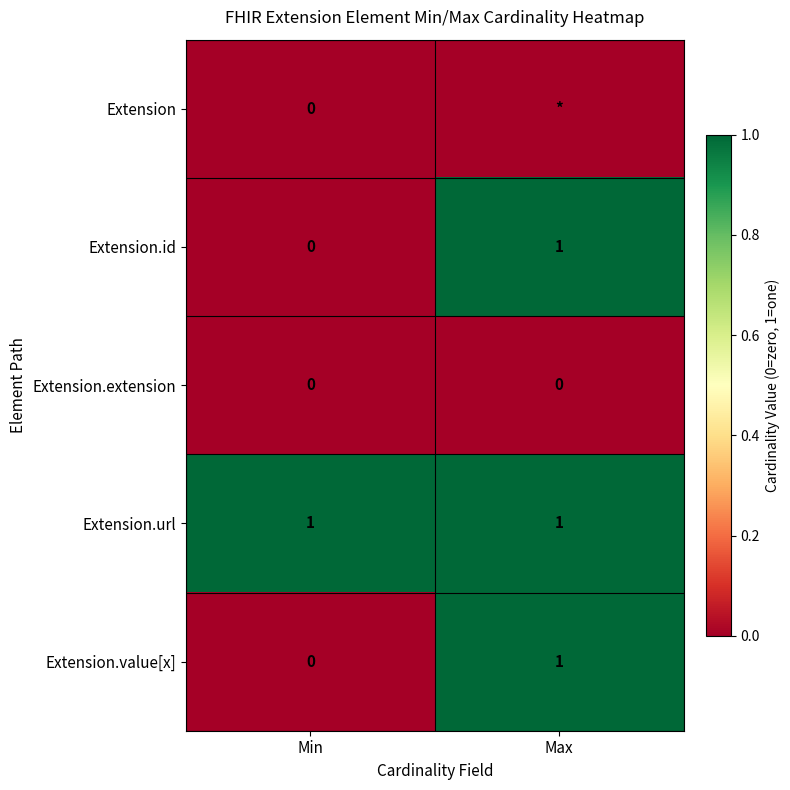

What is the sum of the Extension.id values at Min and Max?

1